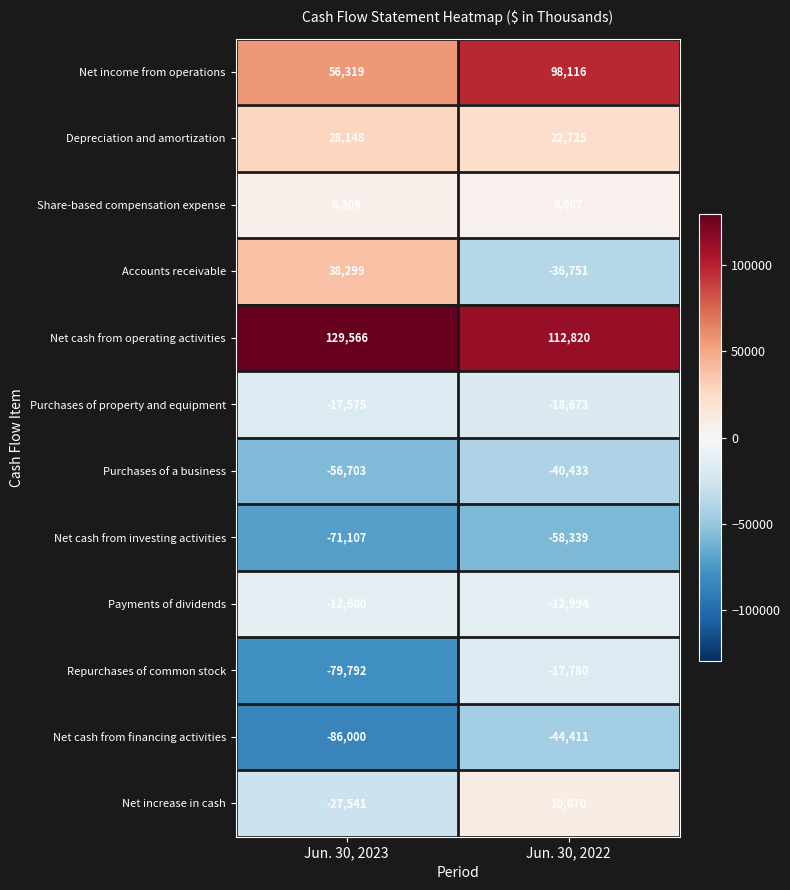

Which category has the highest value across all series?

Jun. 30, 2023